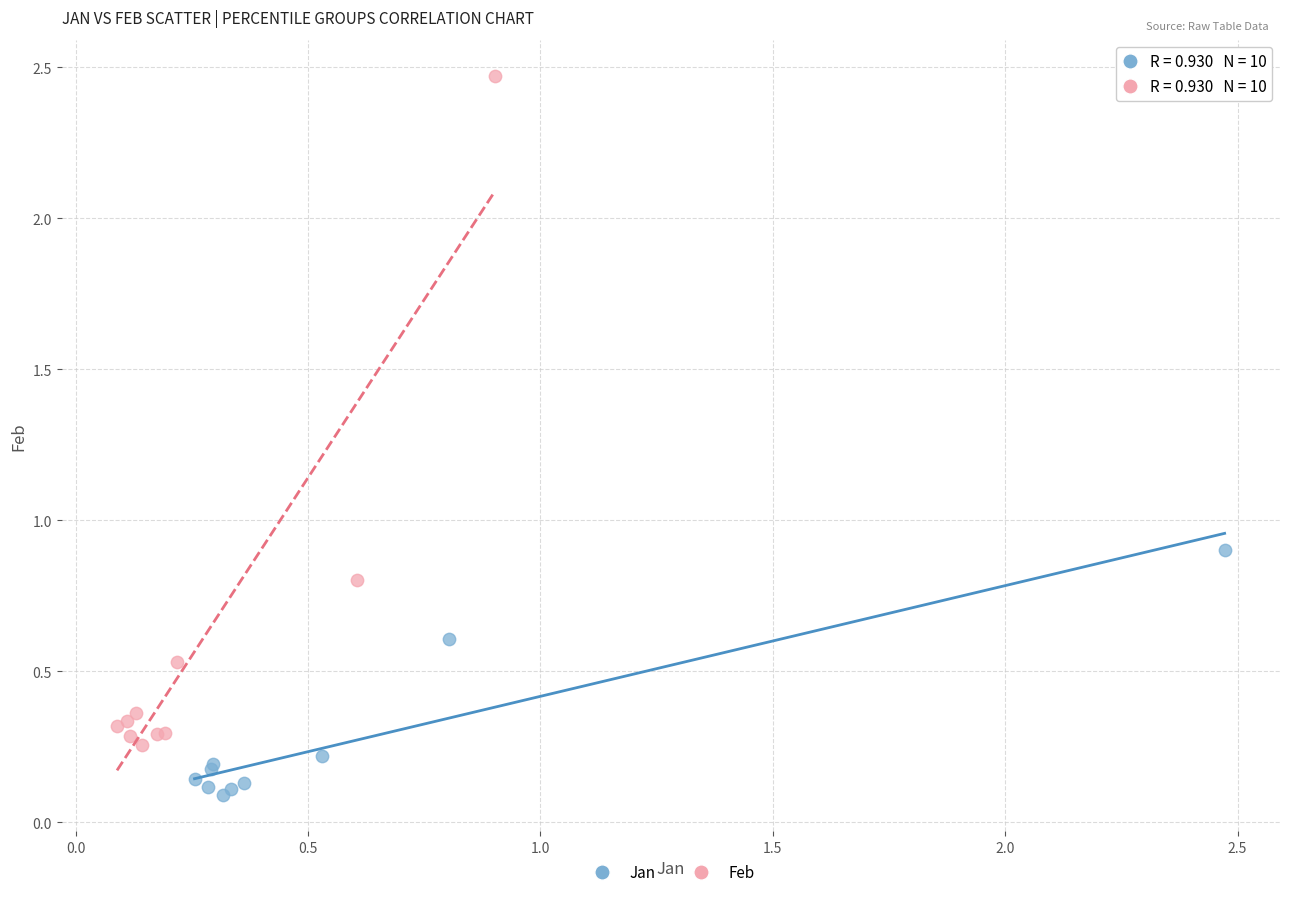

Which series reaches the minimum Y coordinate?

Jan